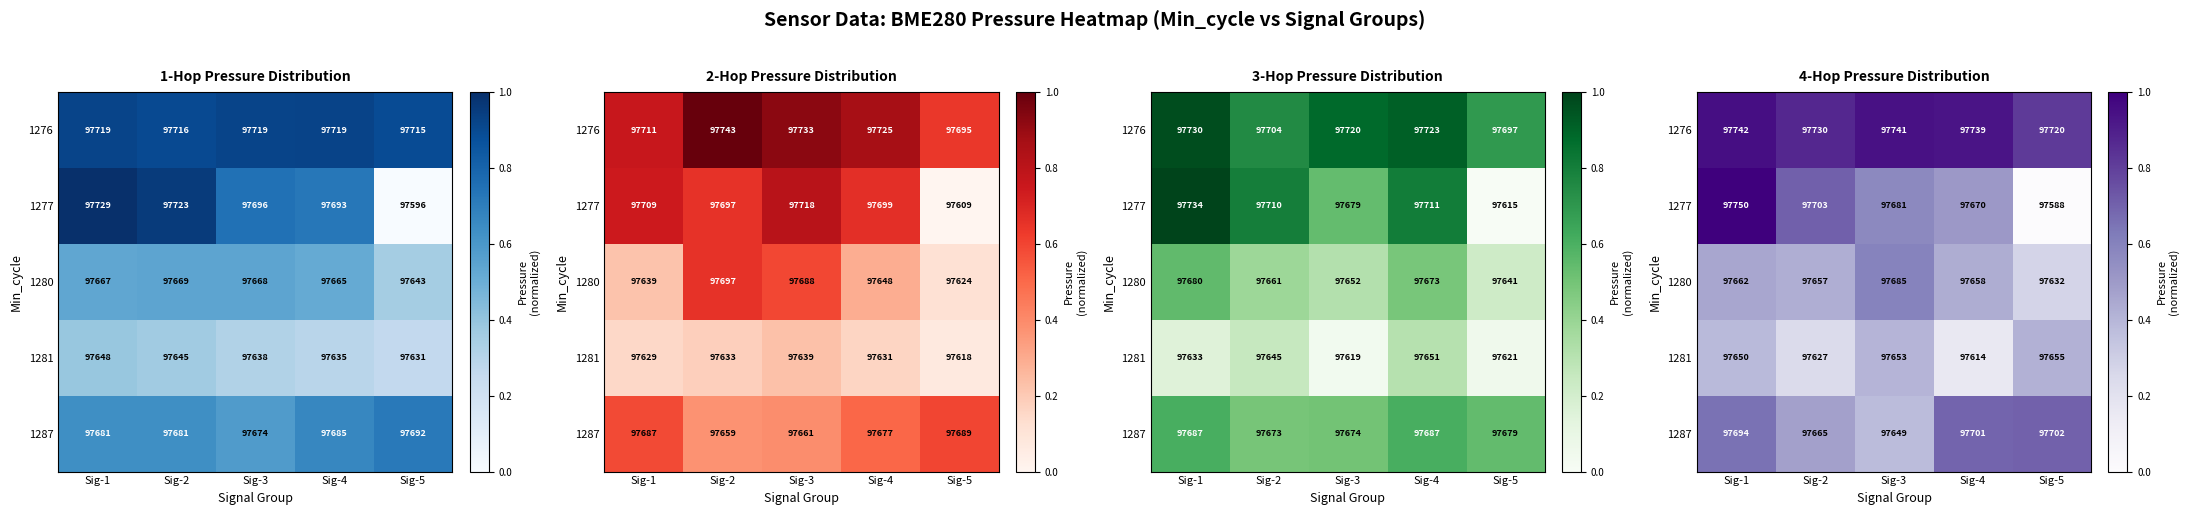

True or false: 1281 has a value of 0.1 at Sig-4.

False